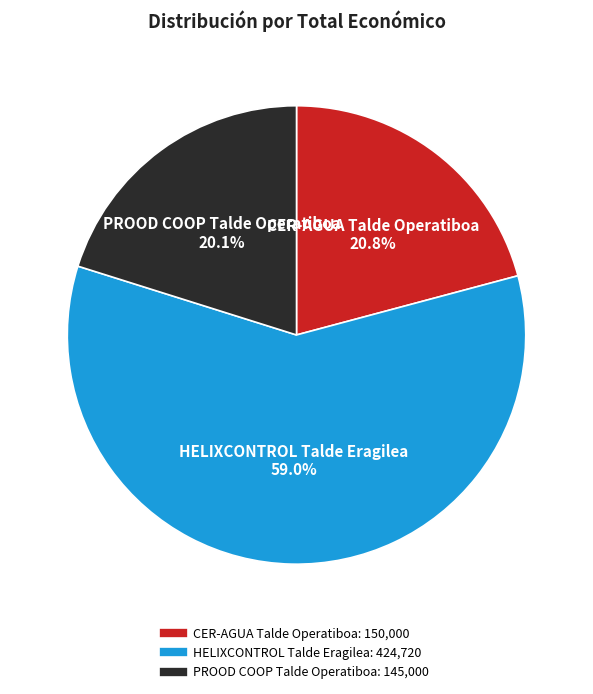

Which slice represents more than half of the pie?

HELIXCONTROL Talde Eragilea